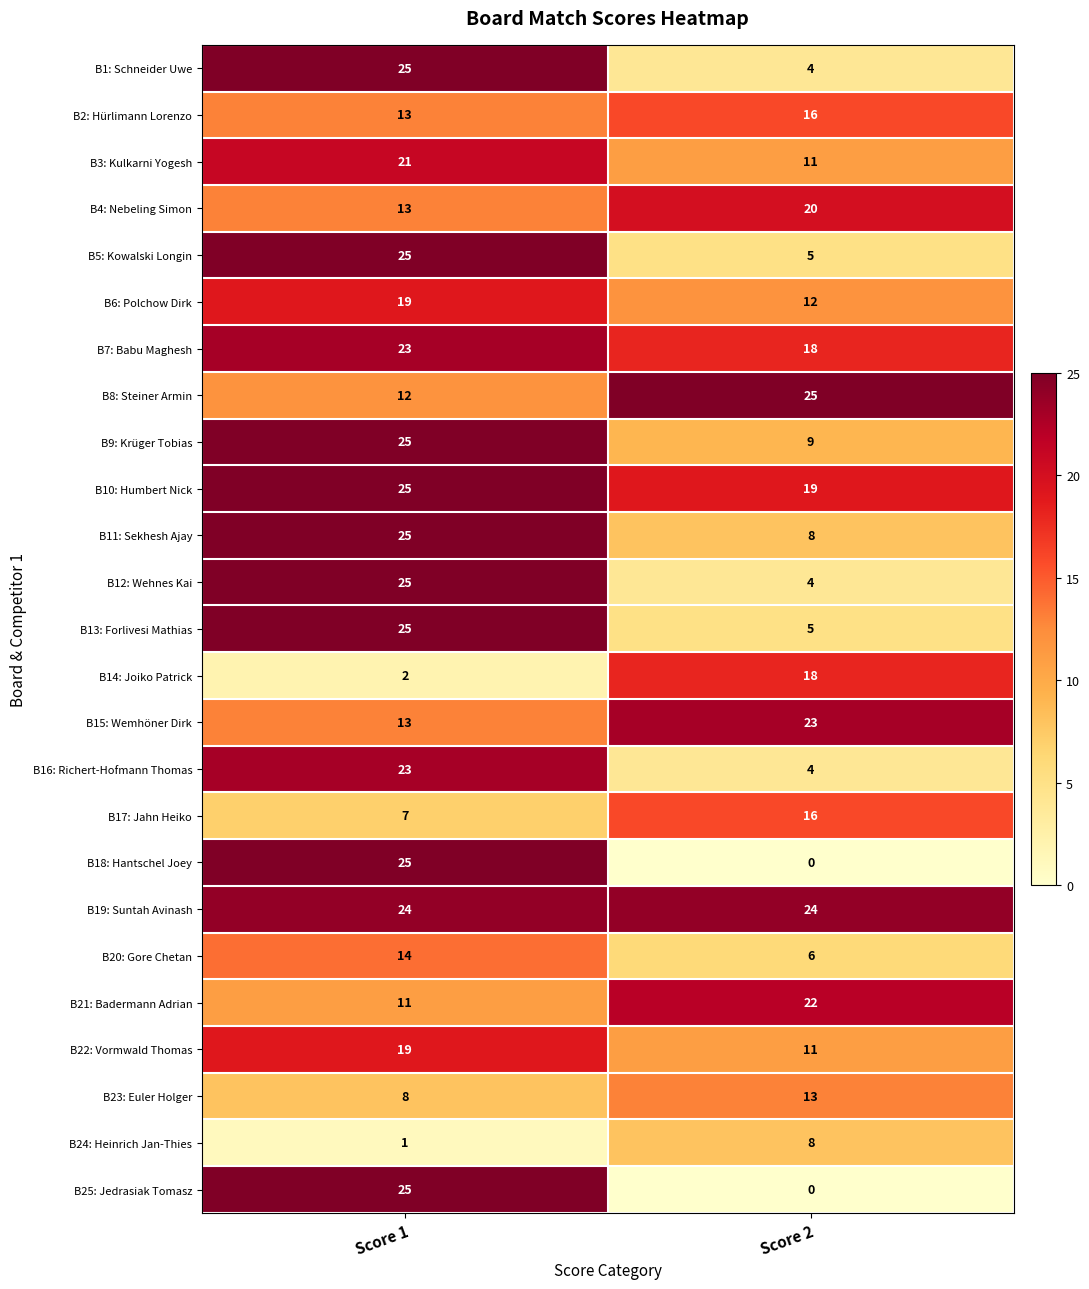

What is the maximum value shown in the chart?

25